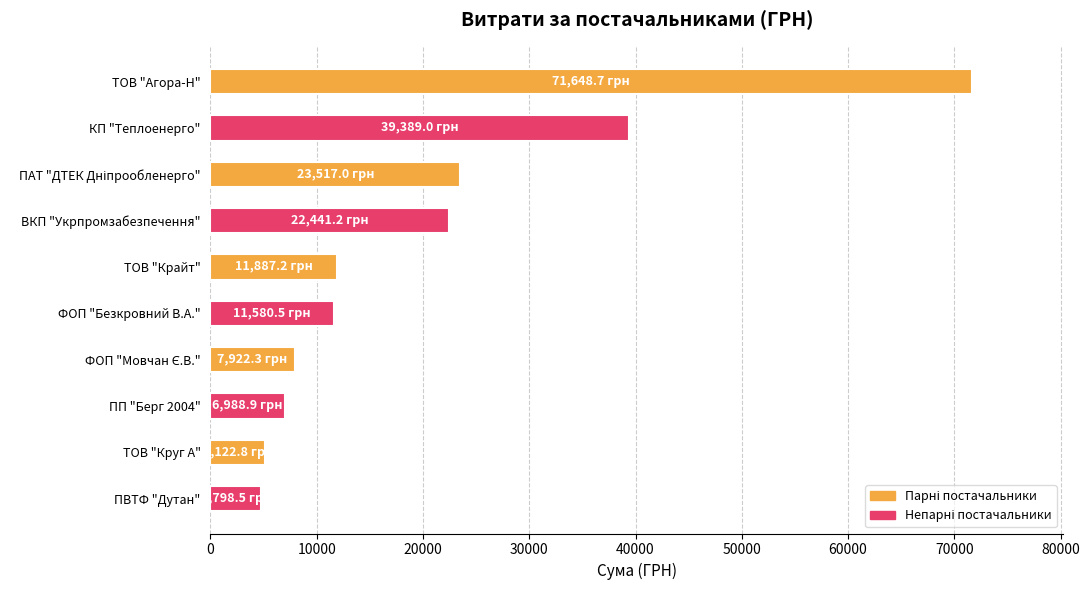

Between ПП "Берг 2004" and ТОВ "Круг А", which is larger?

ПП "Берг 2004"